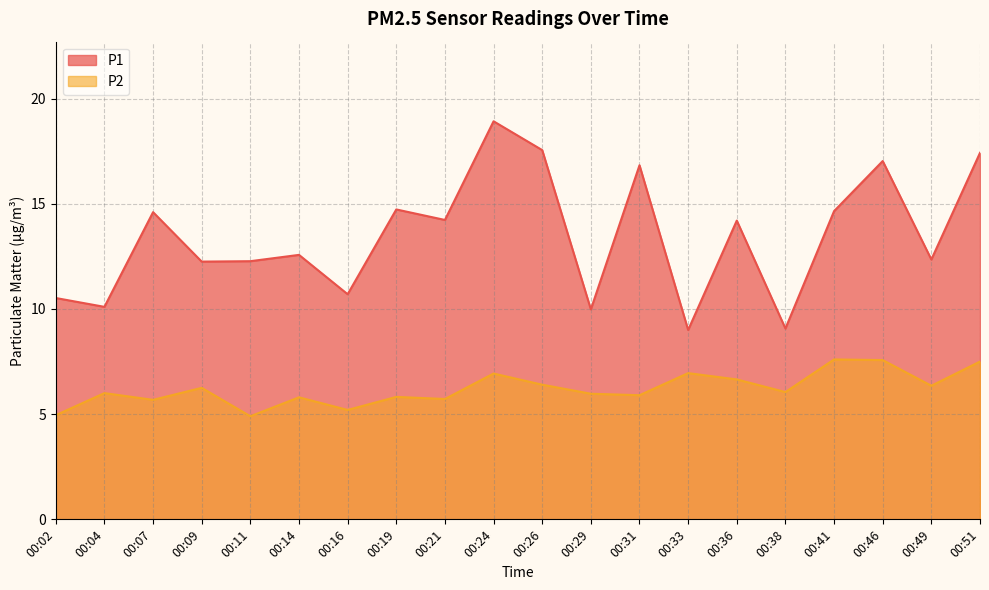

True or false: P2 and P1 cross at least once.

False